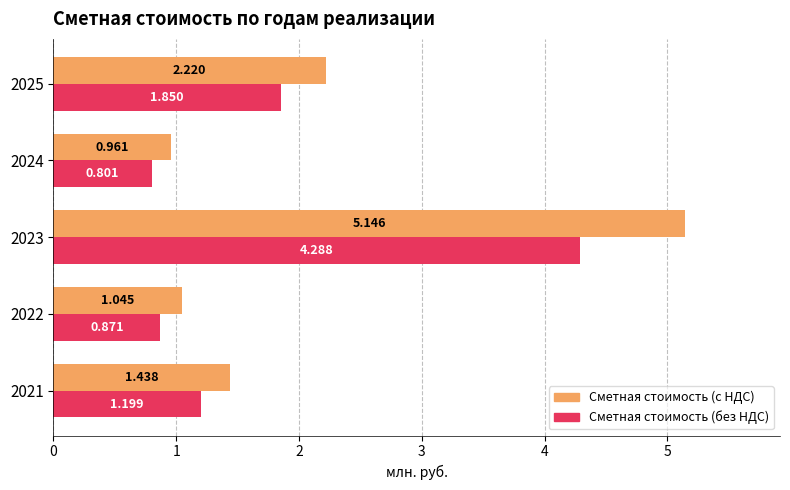

Rank the series at 2024 from highest to lowest value.

Сметная стоимость (с НДС), Сметная стоимость (без НДС)